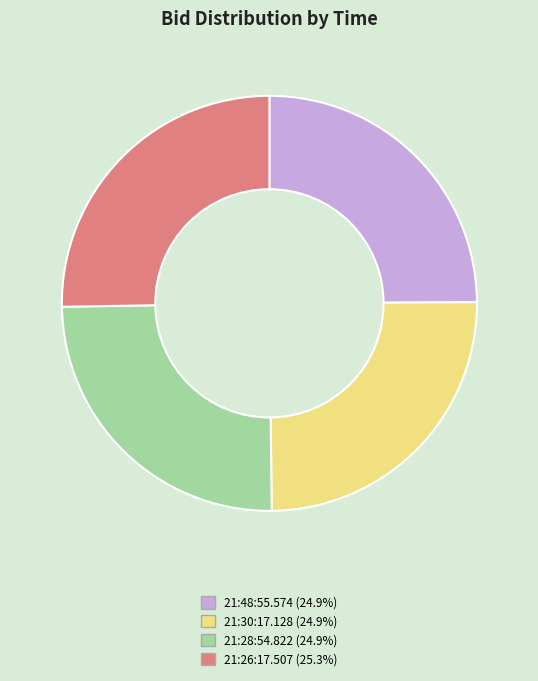

Does 21:26:17.507 represent more than half of the total?

No